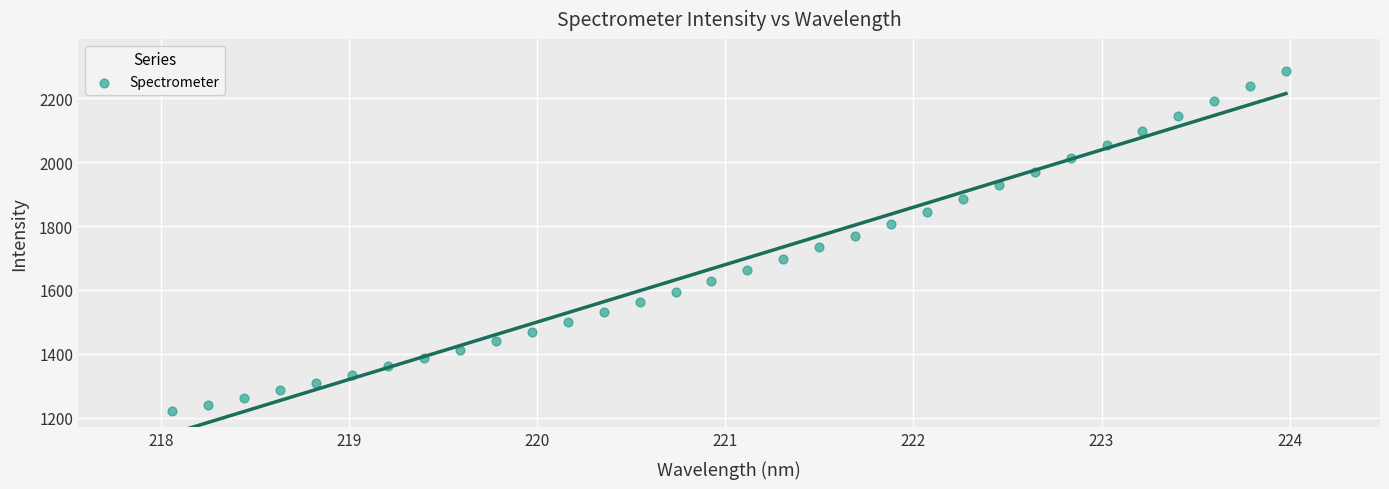

What is the range of Y values (max minus min)?

1067.3